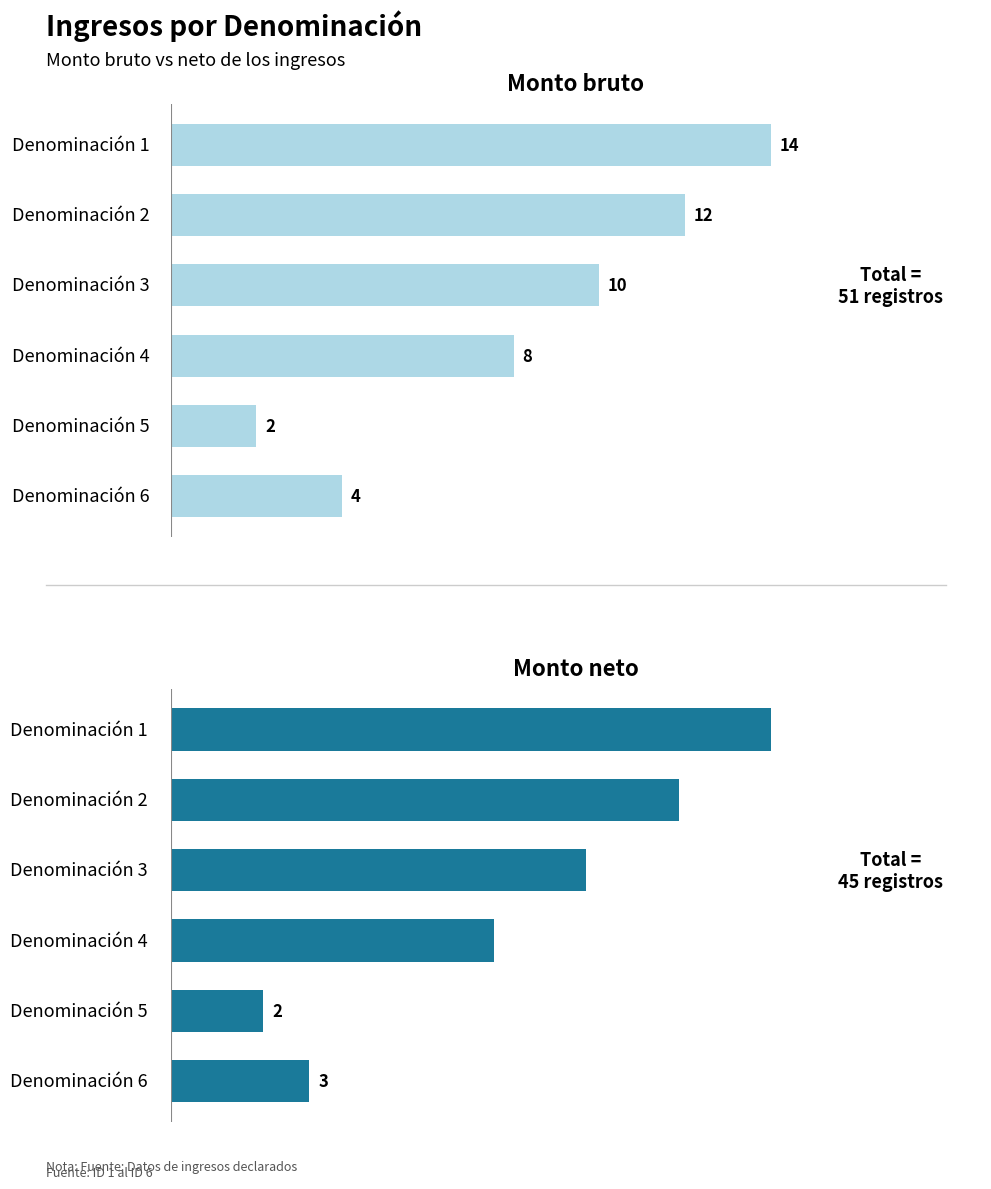

Is the value of Monto neto at 7.5 greater than the value of Monto bruto at 10.0?

Yes